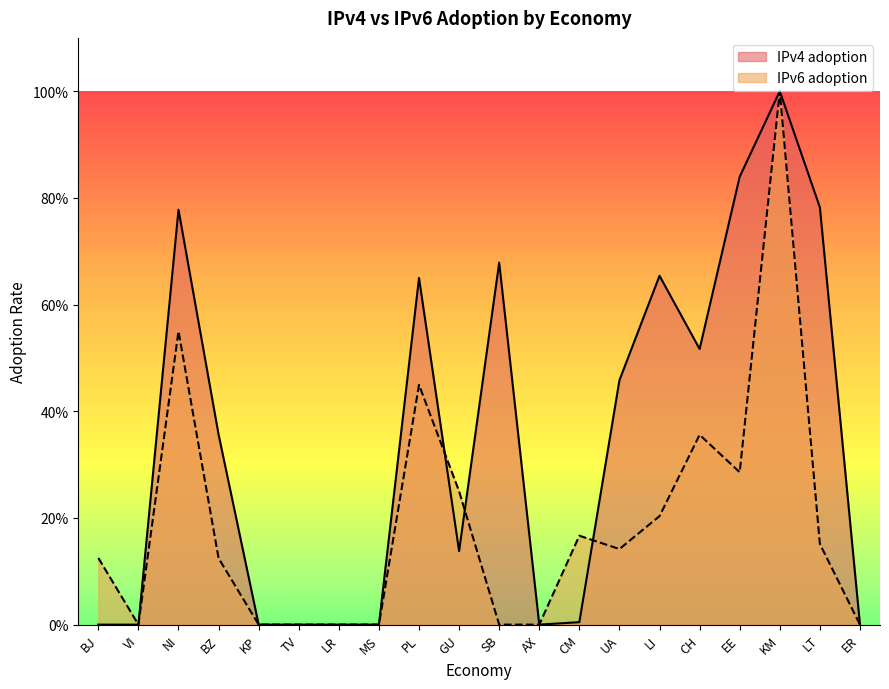

How many lines are shown in the chart?

2